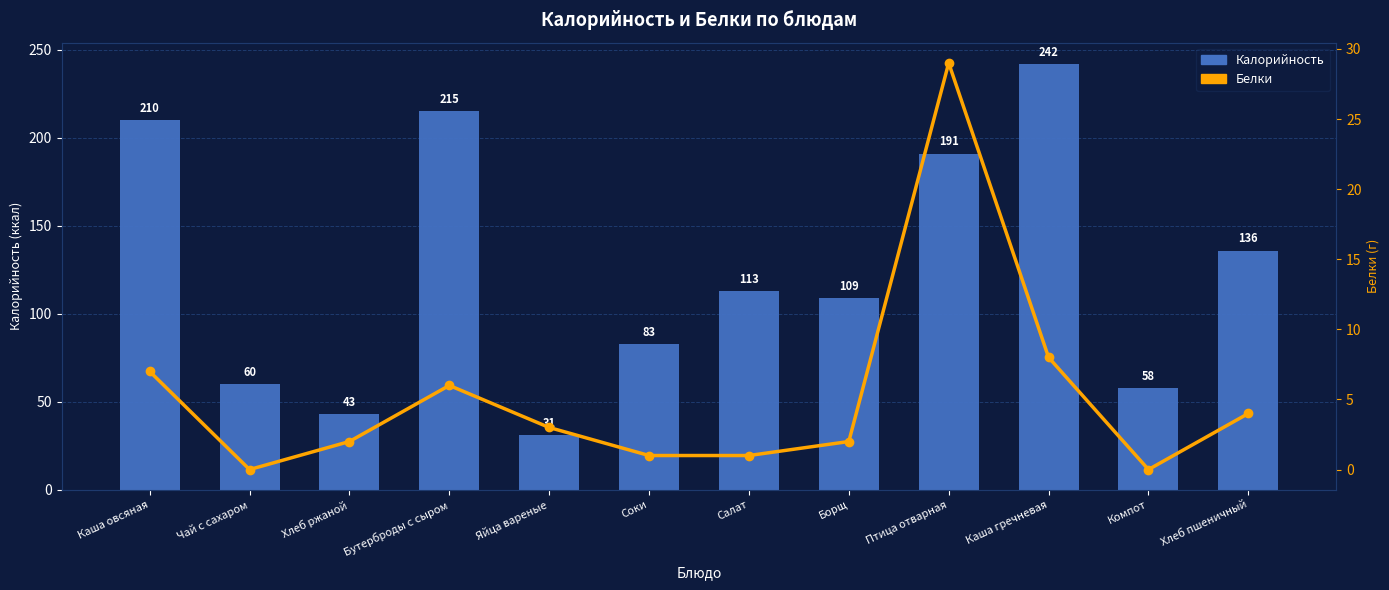

What is the sum of all Белки values?

63